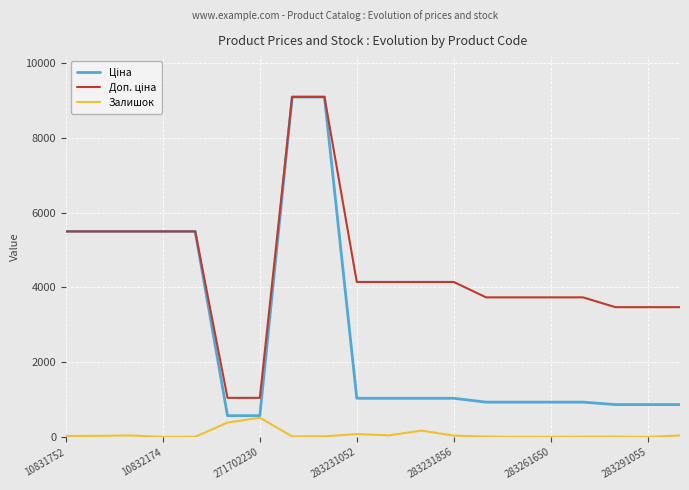

What is the maximum value for Залишок?

516.0